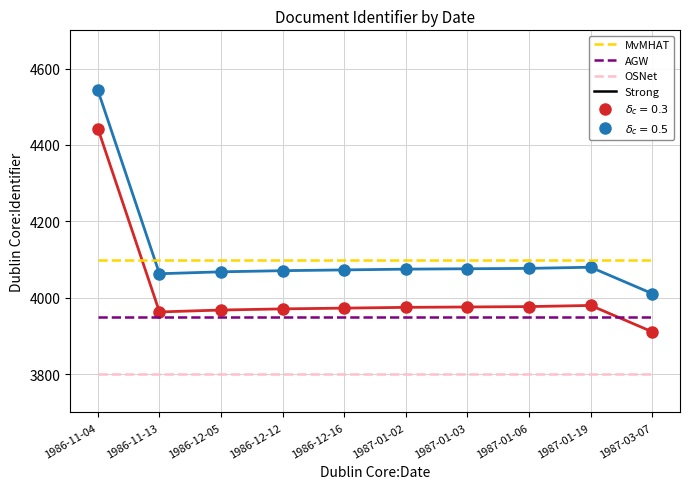

At which category is the sum across all series the highest?

1986-11-04